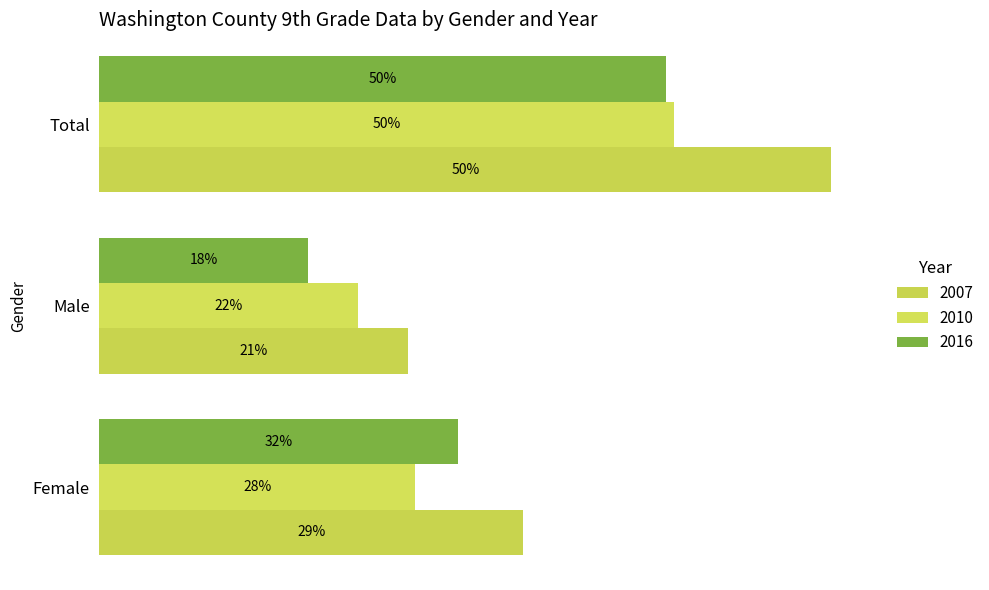

True or false: 2016 has a value of 12 at Female.

False